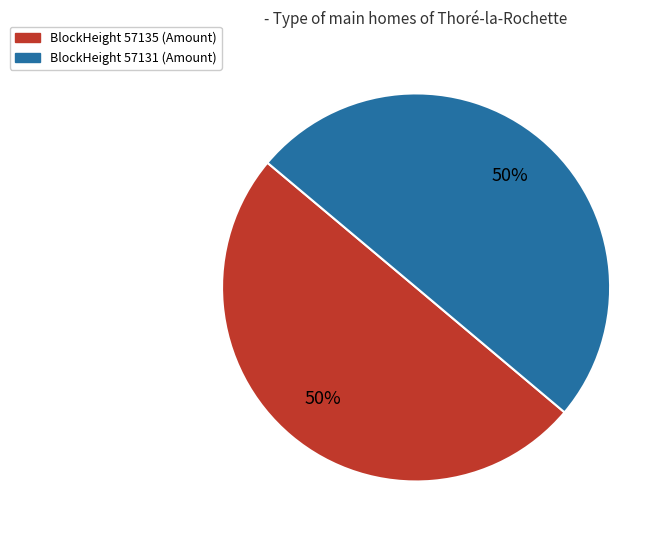

To the nearest percent, what is the difference between the largest and smallest slice percentages?

0%